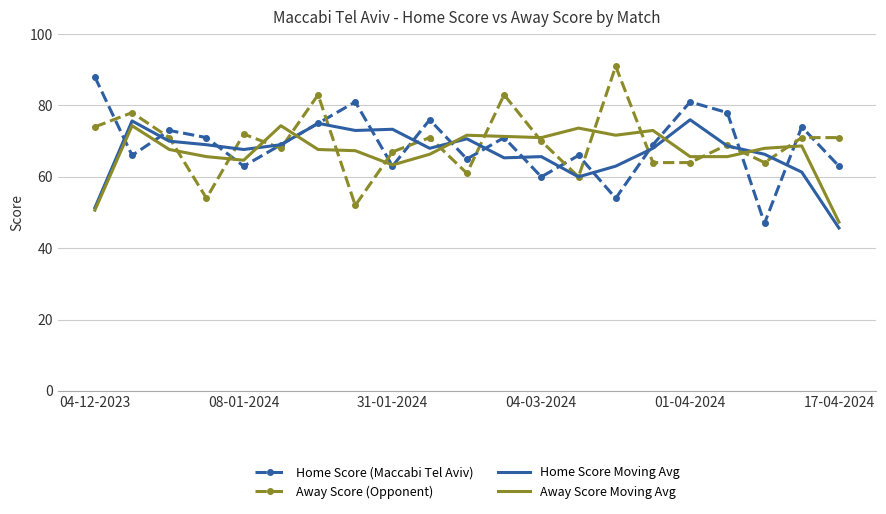

True or false: Away Score Moving Avg has more than 1 points higher than both neighbors.

True